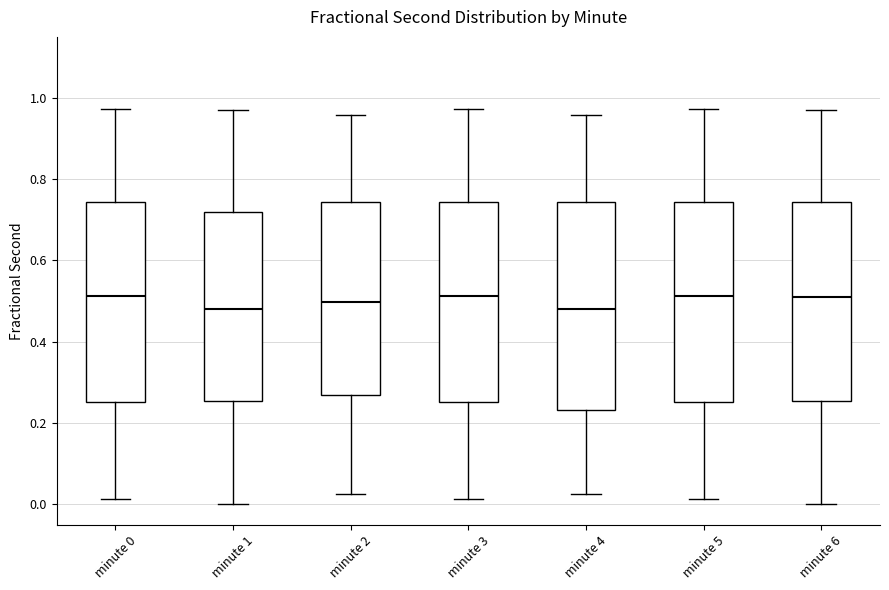

Reading left to right, transcribe this box plot: for each box, give where its median line is, the range the box spans, and where its two whiskers end, as read against the y-axis. The values are not printed on the chart, so give them approximately, as read against the axis.

minute 0: median 0.52, box 0.26 to 0.74, whiskers 0.02 to 0.98
minute 1: median 0.48, box 0.26 to 0.72, whiskers 0.00 to 0.98
minute 2: median 0.50, box 0.28 to 0.74, whiskers 0.02 to 0.96
minute 3: median 0.52, box 0.26 to 0.74, whiskers 0.02 to 0.98
minute 4: median 0.48, box 0.24 to 0.74, whiskers 0.02 to 0.96
minute 5: median 0.52, box 0.26 to 0.74, whiskers 0.02 to 0.98
minute 6: median 0.50, box 0.26 to 0.74, whiskers 0.00 to 0.98